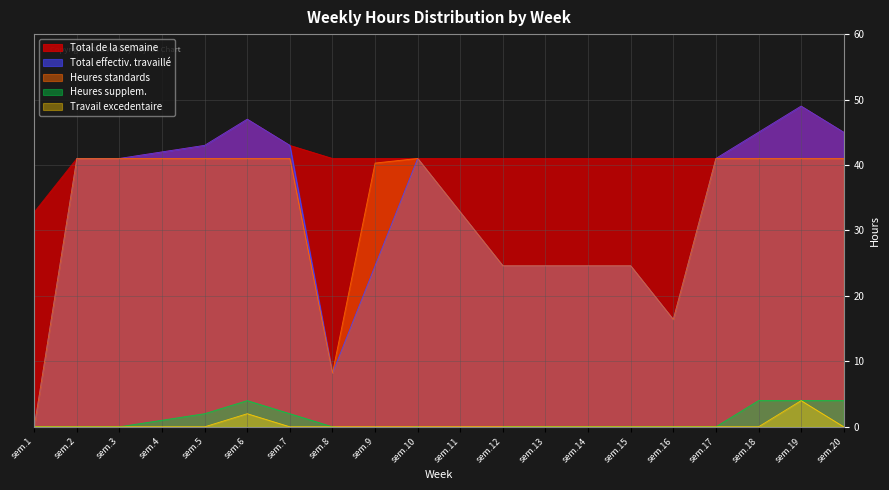

At which category is the sum across all series the highest?

sem.19